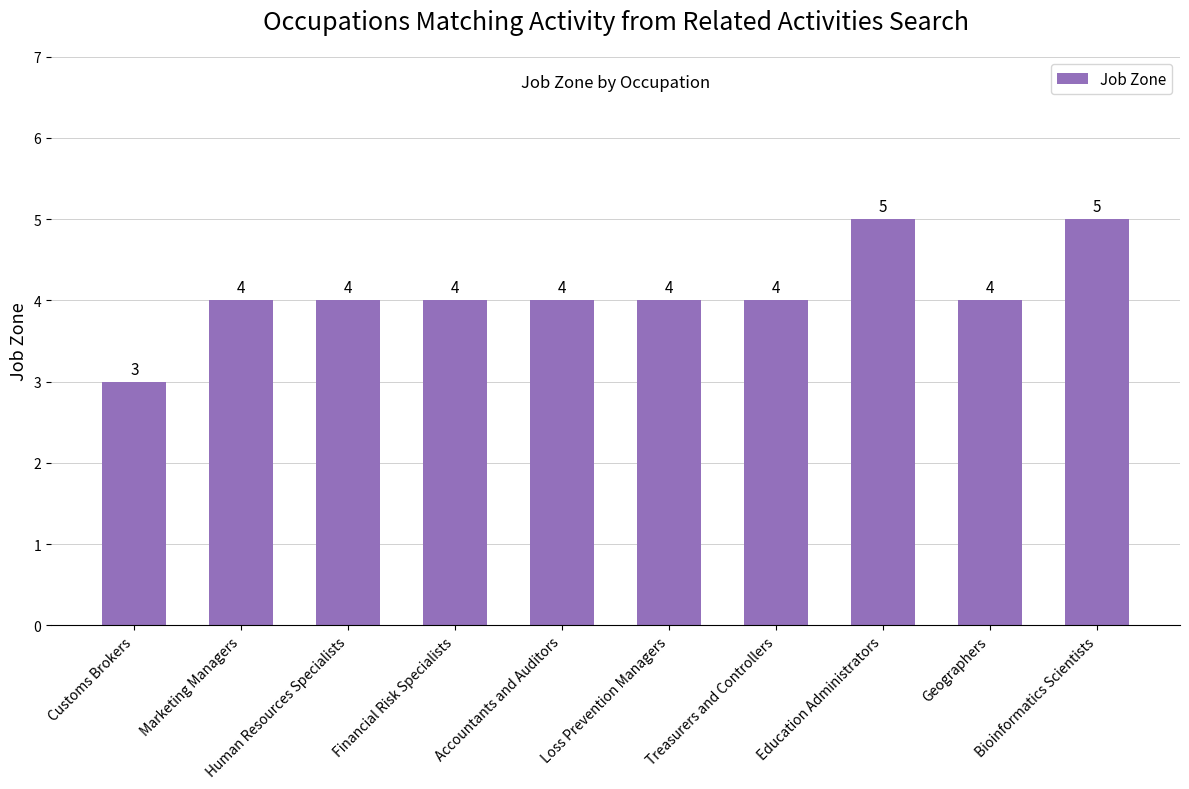

The chart shows a value of 1 at Customs Brokers. True or false?

False